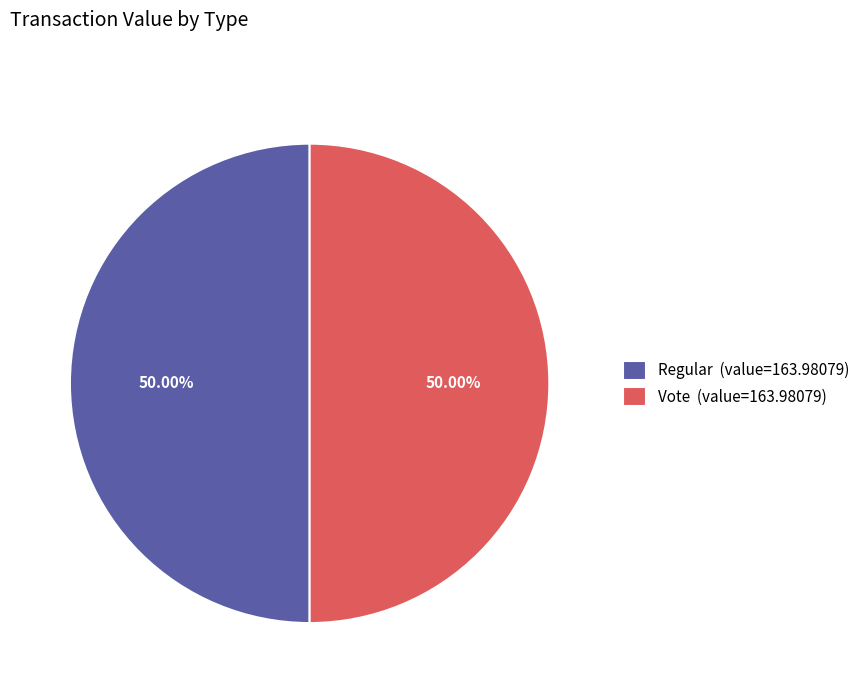

Is the sum of Vote (value=163.98079) and Regular (value=163.98079) greater than half?

Yes